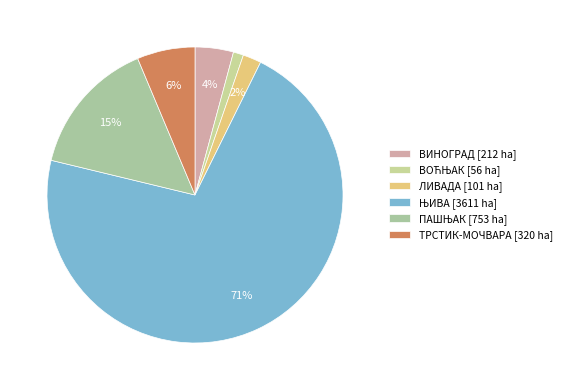

How many slices are in this pie chart?

6